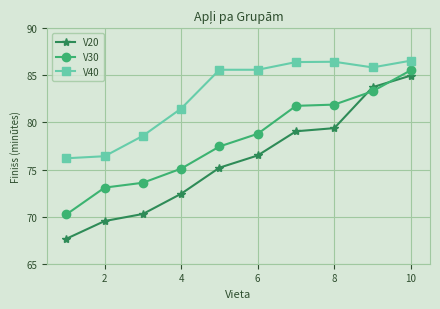

Which series has the largest total across all categories?

V40